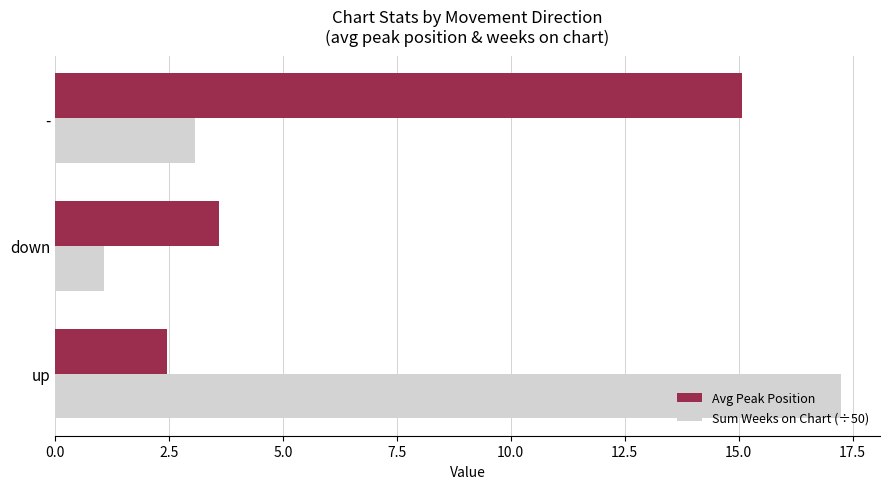

Where is Sum Weeks on Chart (÷50) nearest to the value 9?

-